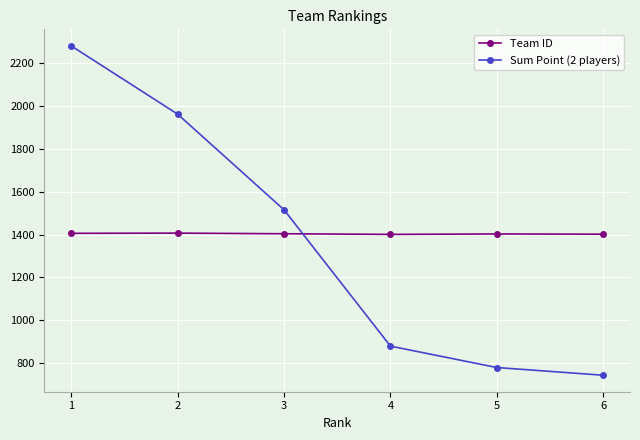

How many categories are shown in the chart?

6